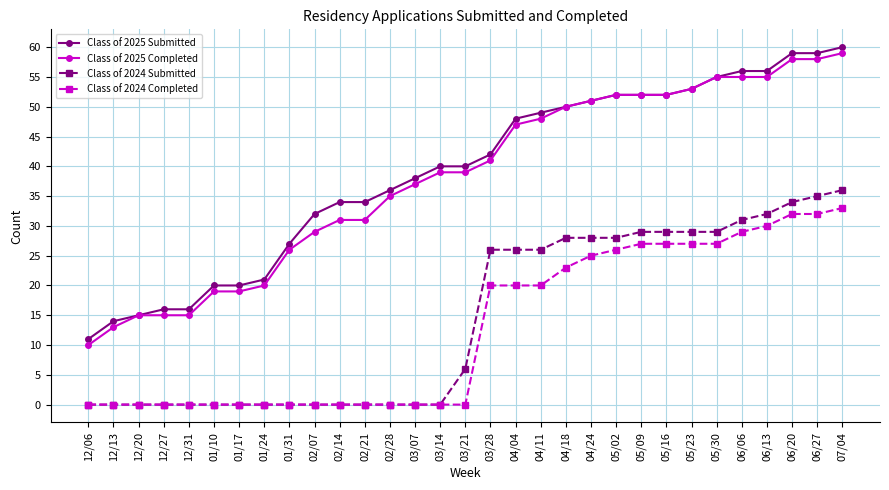

Count the number of data series in this chart.

4